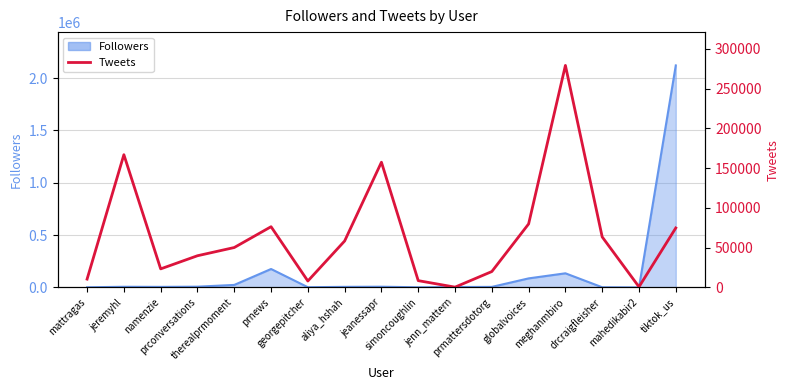

What is the smallest value displayed?

408